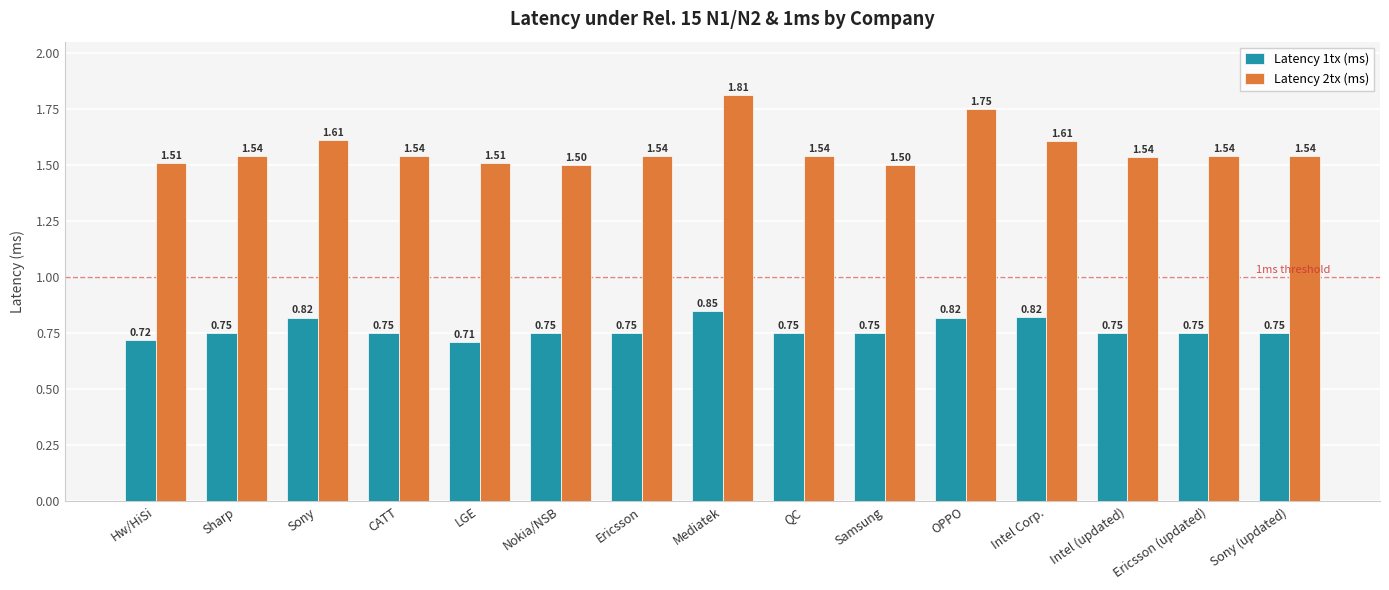

Which category has the highest value in the Latency 2tx (ms) series?

Mediatek